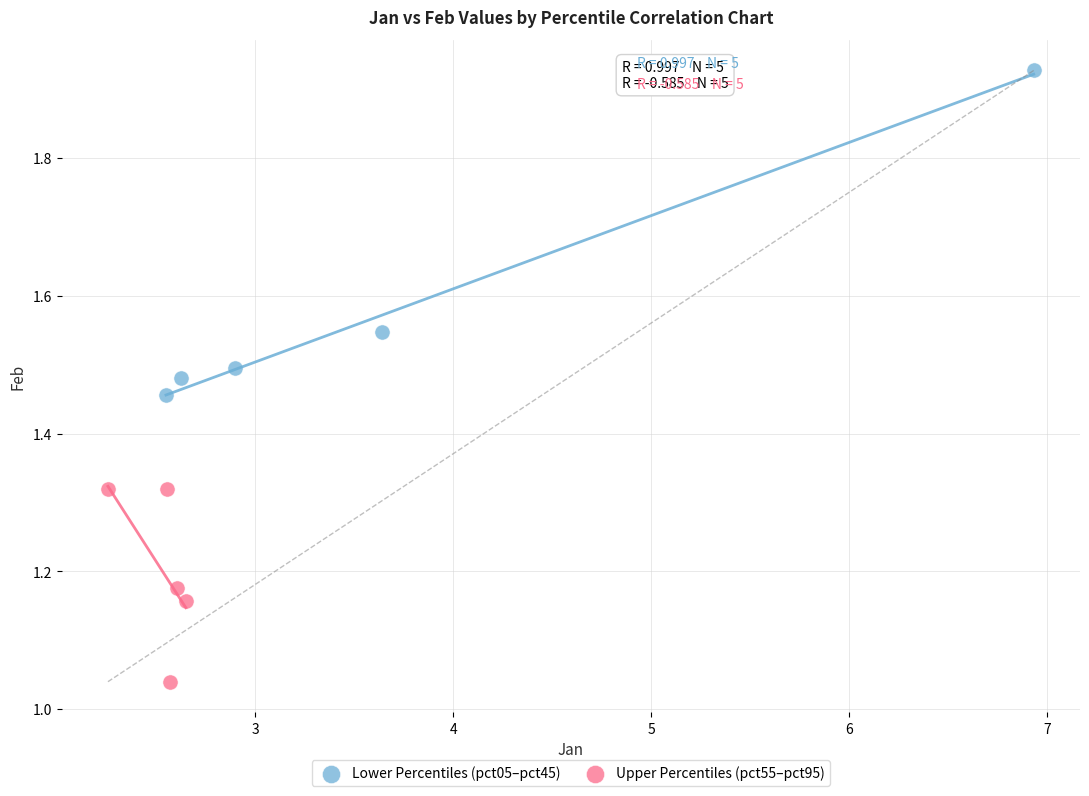

Which series contains the lowest Y value?

Upper Percentiles (pct55–pct95)